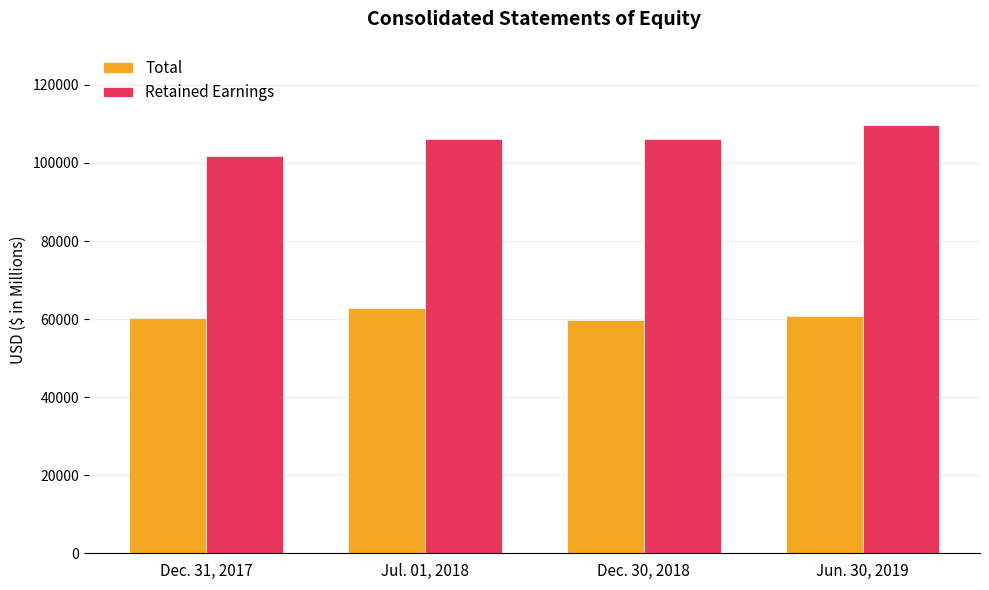

List the labels in order of Retained Earnings value, largest first.

Jun. 30, 2019, Dec. 30, 2018, Jul. 01, 2018, Dec. 31, 2017